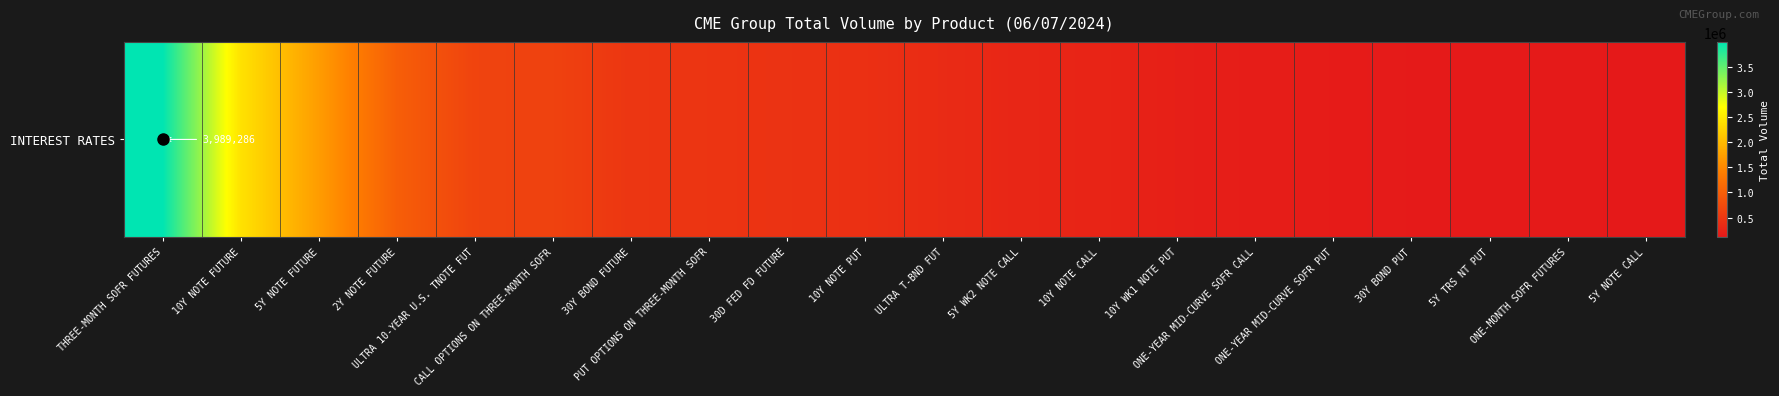

The value at ULTRA 10-YEAR U.S. TNOTE FUT is 653152. True or false?

True